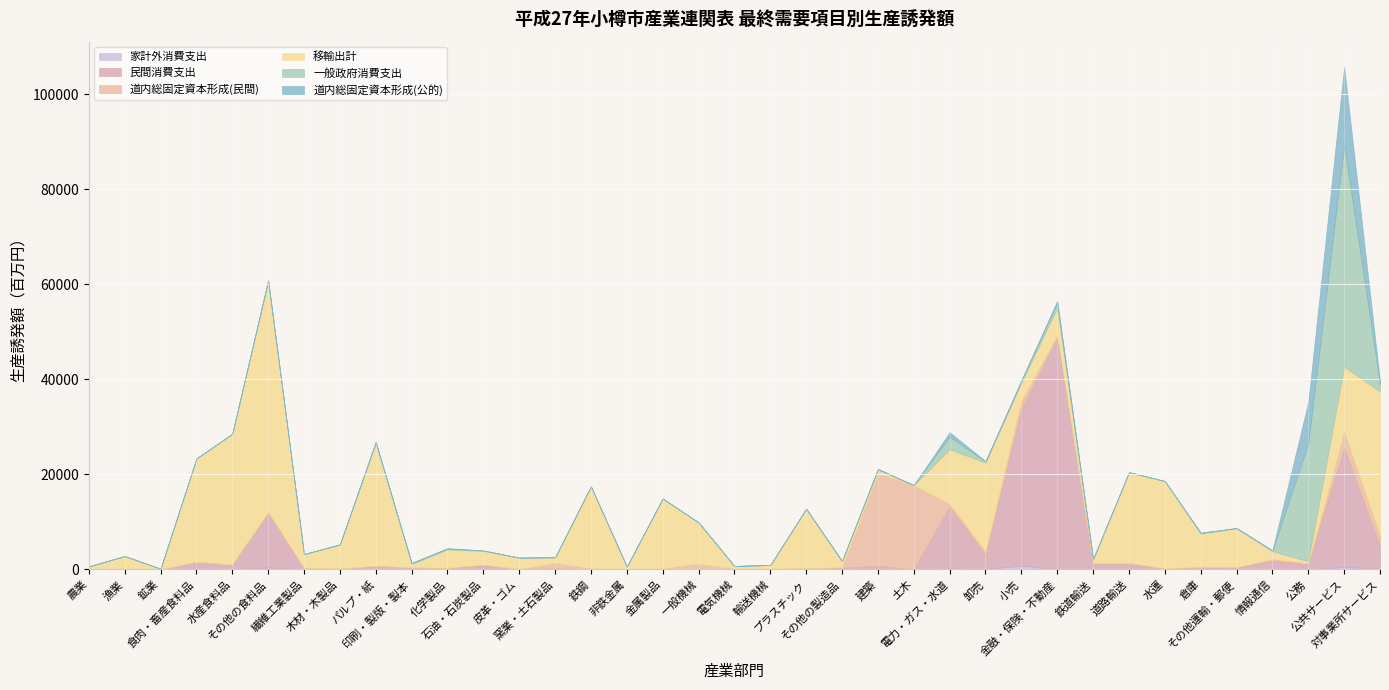

Which series has the largest total across all categories?

移輸出計